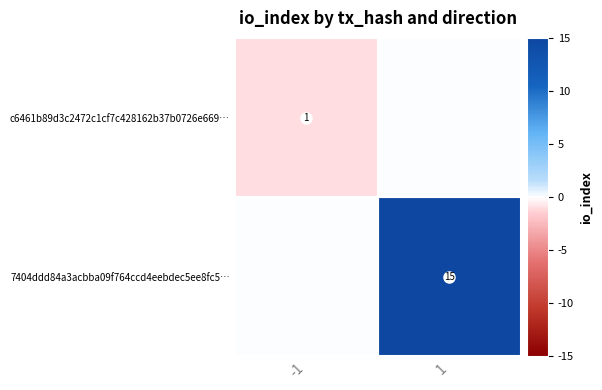

Which category has the lowest value in the c6461b89d3c2472c1cf7c428162b37b0726e669… series?

-1